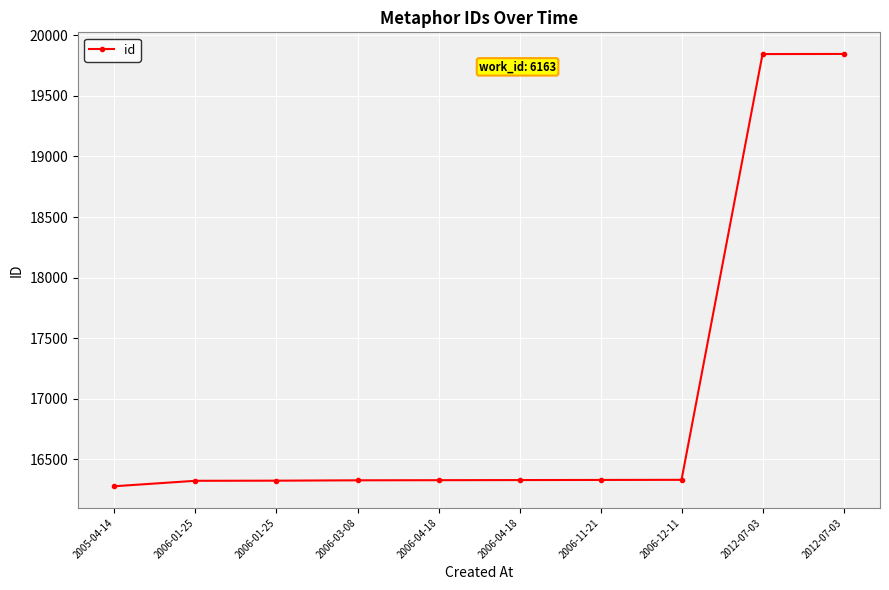

How many distinct data groups are displayed?

1